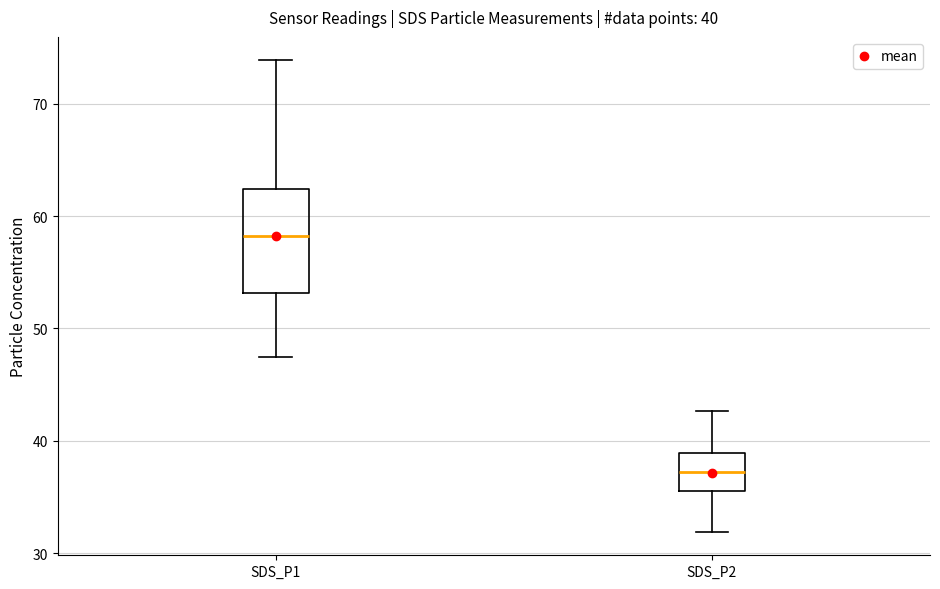

Comparing the boxes themselves (not the whiskers), which one is the tallest?

SDS_P1